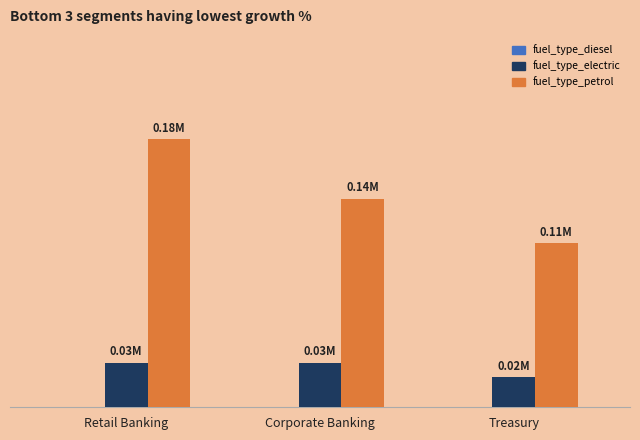

What is the label of the 3rd bar from the right?

Retail Banking